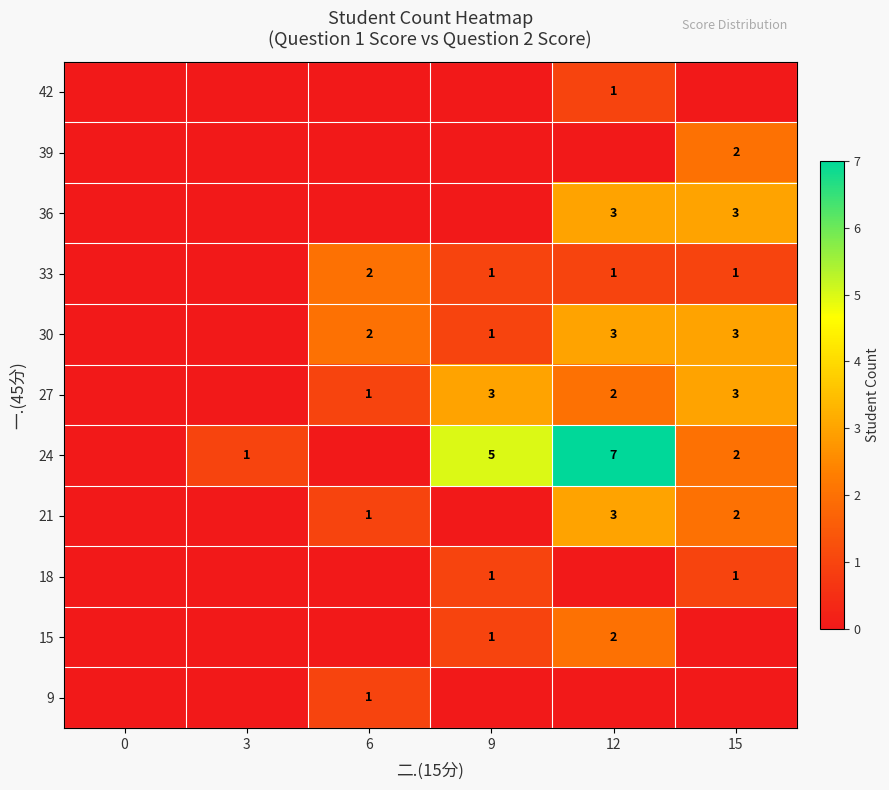

The 39 series shows 4 at 15. True or false?

False